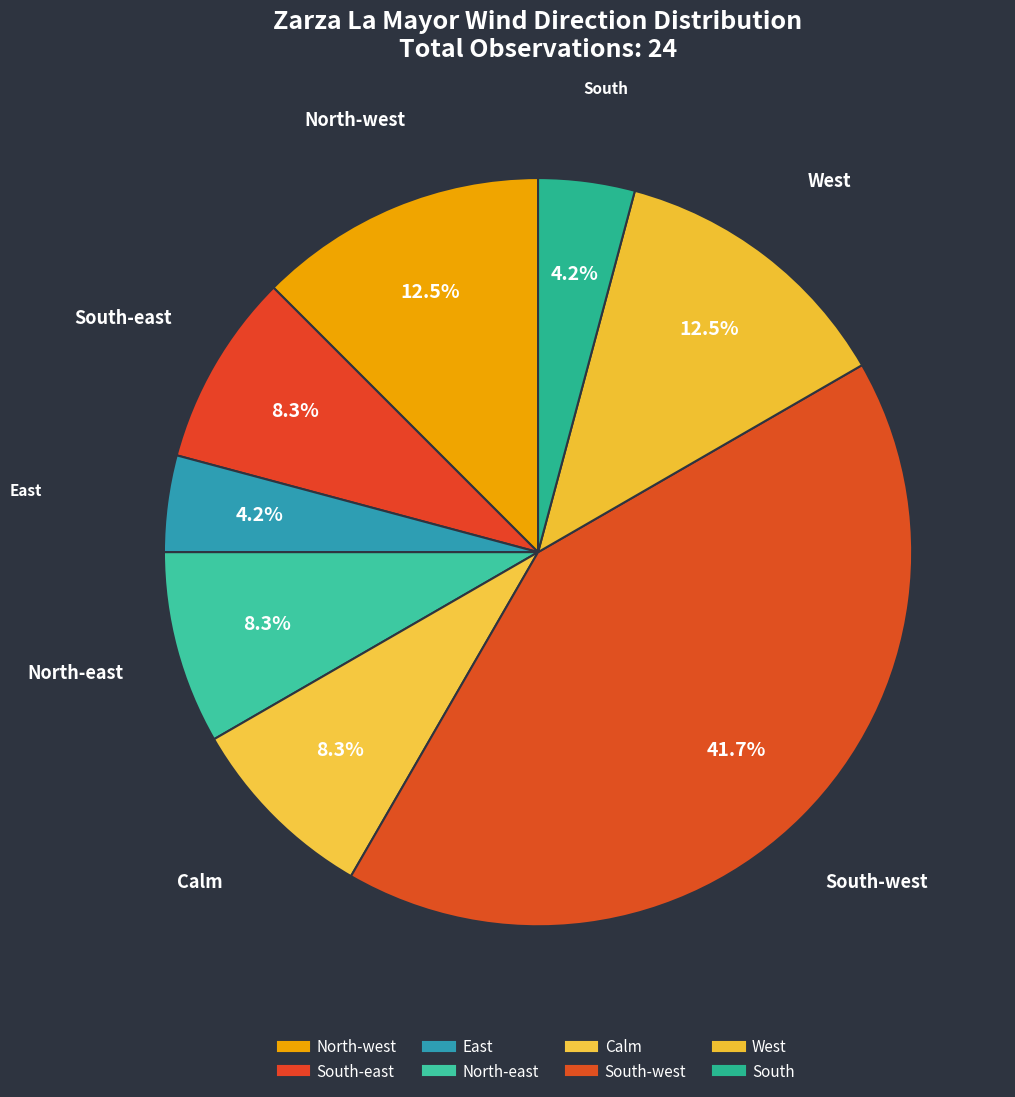

How many slices are in this pie chart?

8